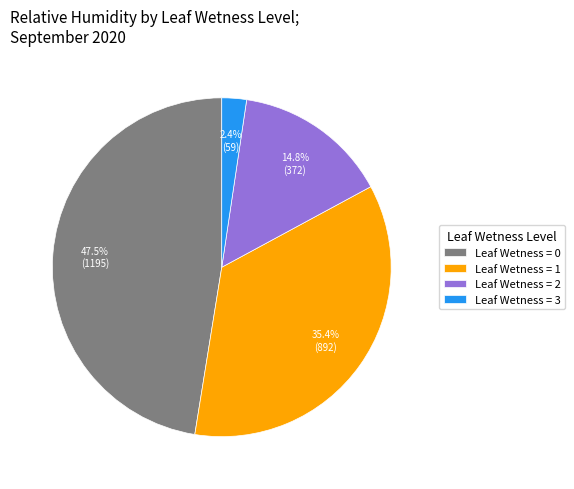

Is the sum of Leaf Wetness = 2 and Leaf Wetness = 1 greater than half?

Yes